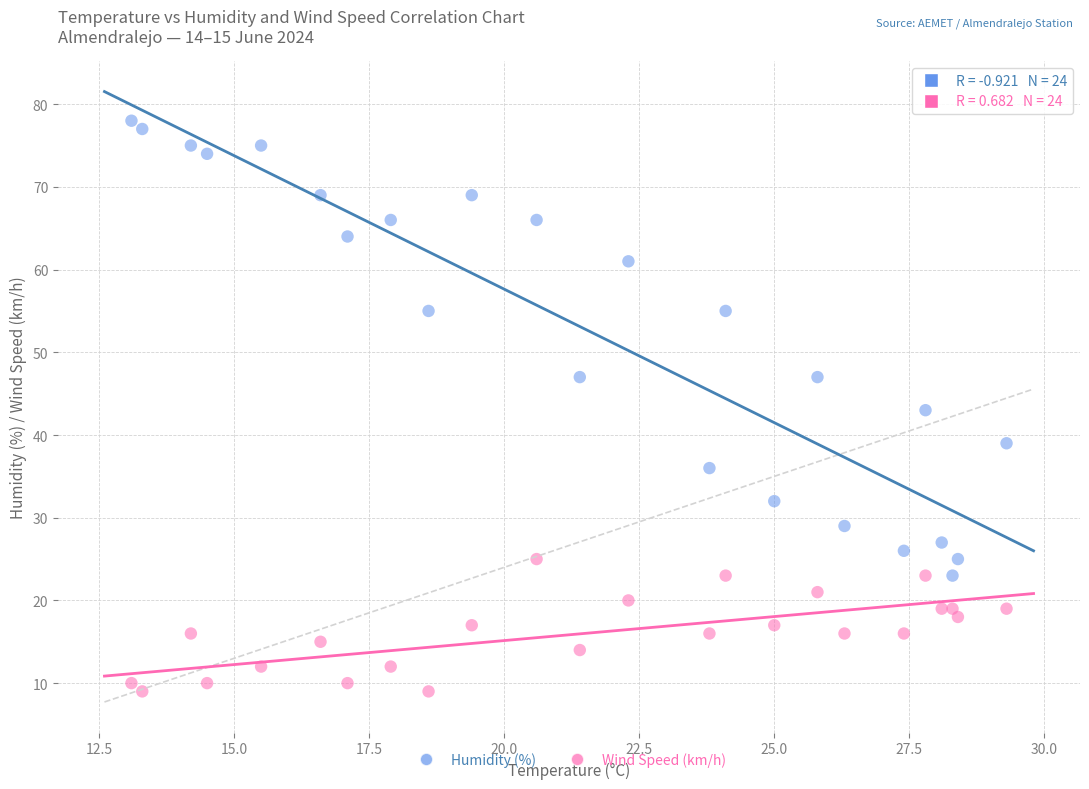

Across all data points, what is the range of Y values (max minus min)?

69